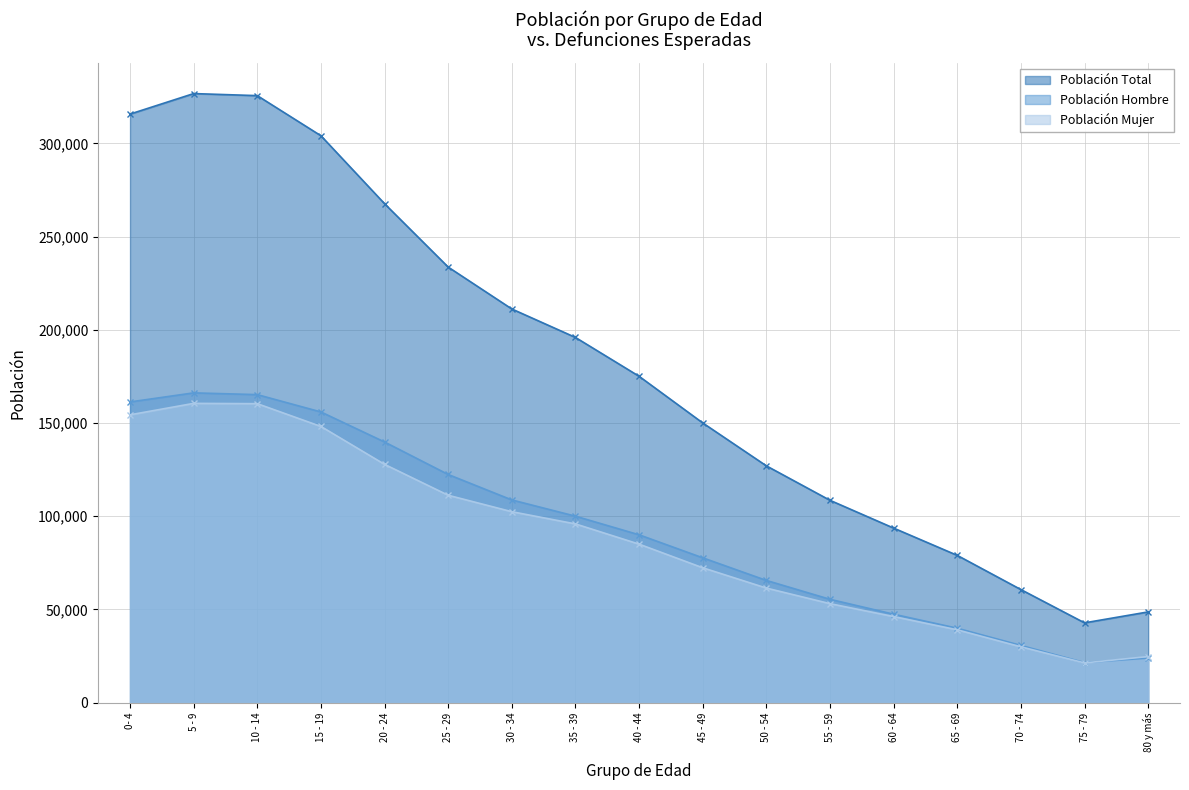

How many lines are shown in the chart?

3